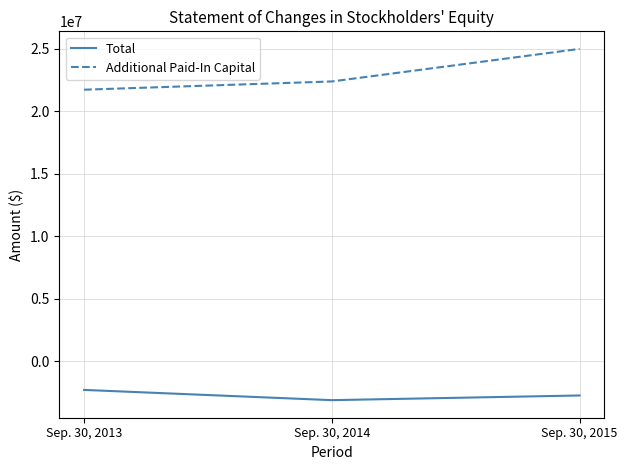

At which category is the sum across all series the highest?

Sep. 30, 2015